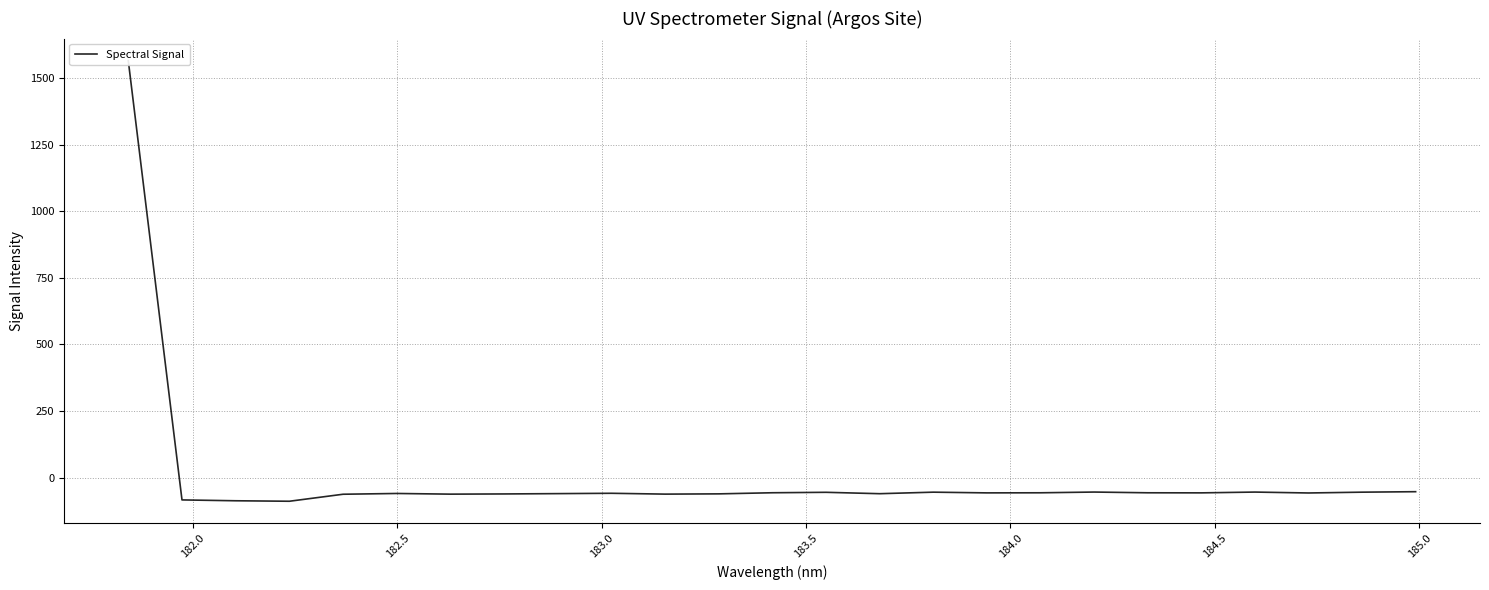

Does the chart display data point markers on the line(s)?

No